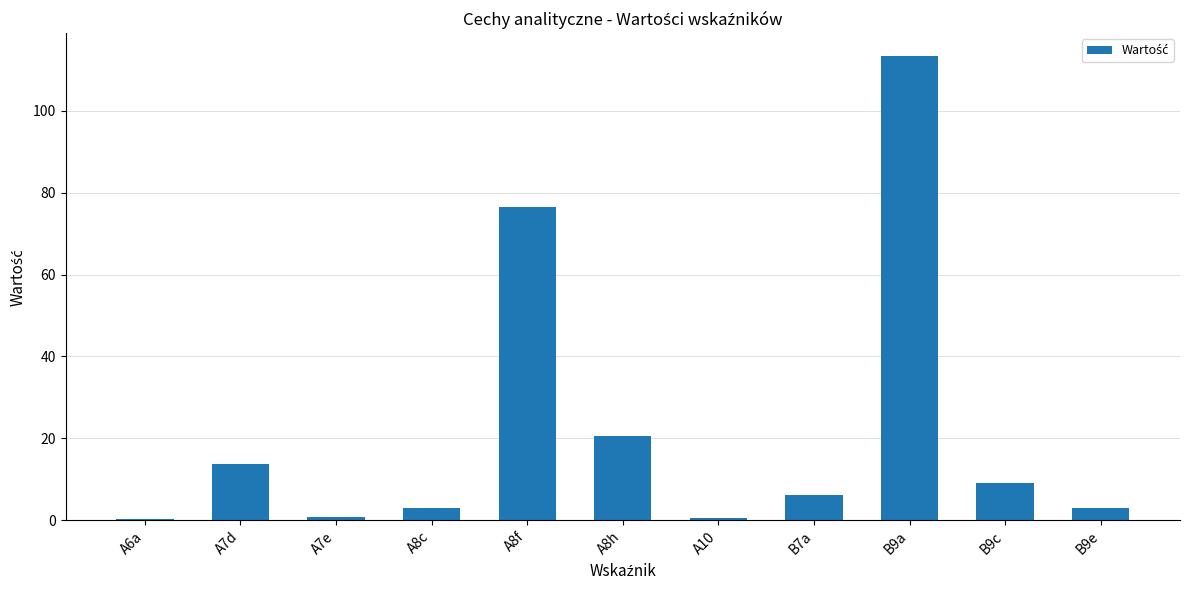

What is the sum of the values at A6a and A8h?

20.7